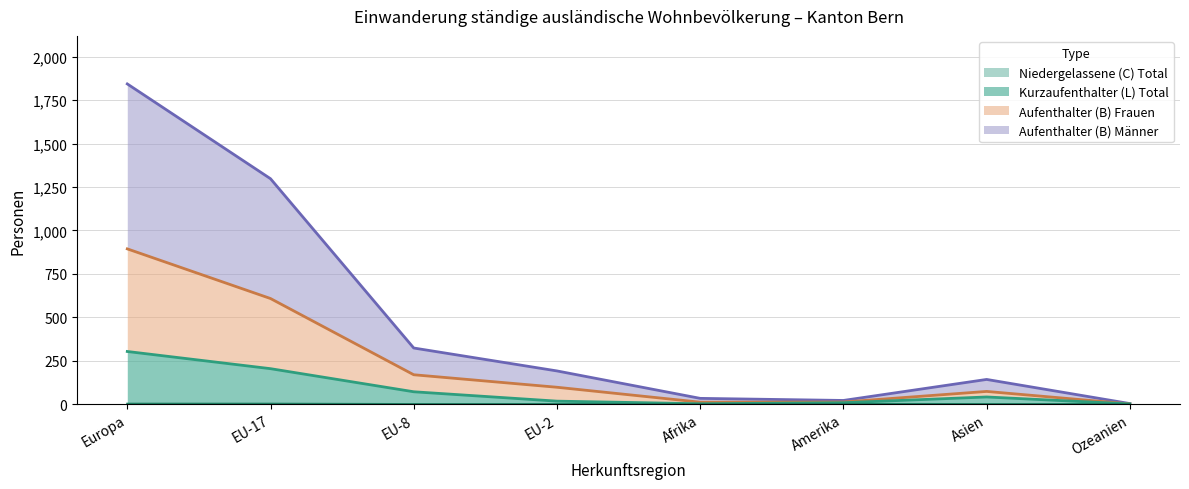

True or false: Aufenthalter (B) Männer and Aufenthalter (B) Total intersect in this chart.

False